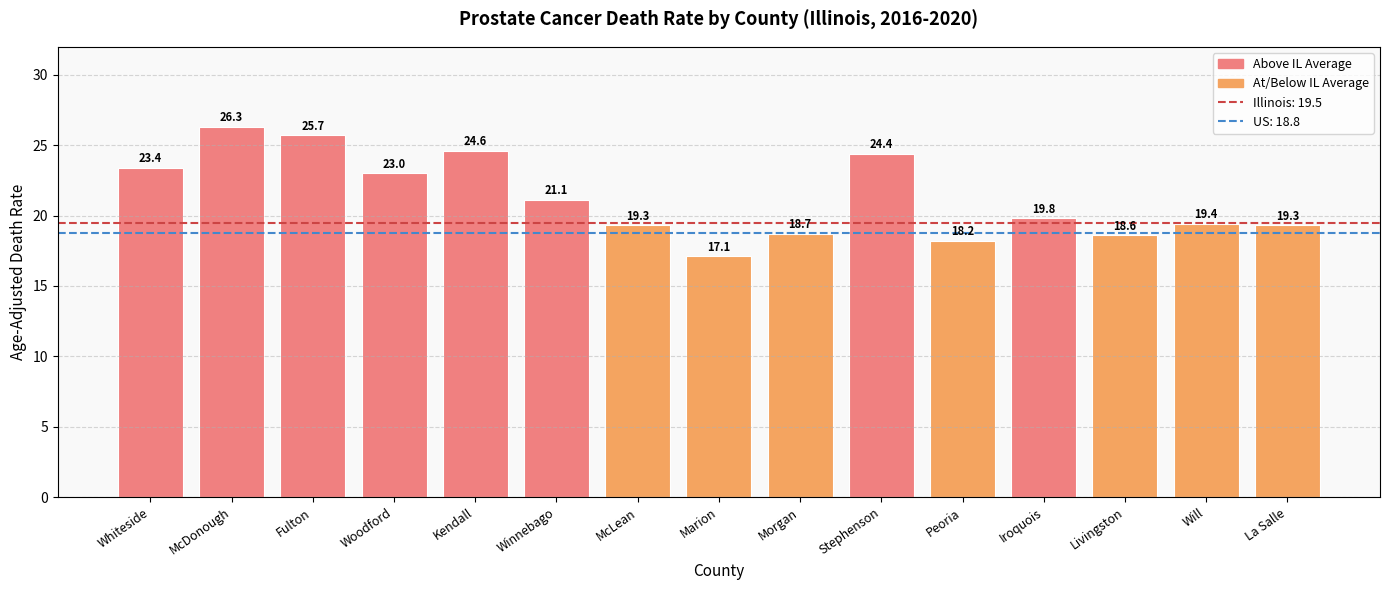

True or false: the data shows 26.3 at McDonough.

True